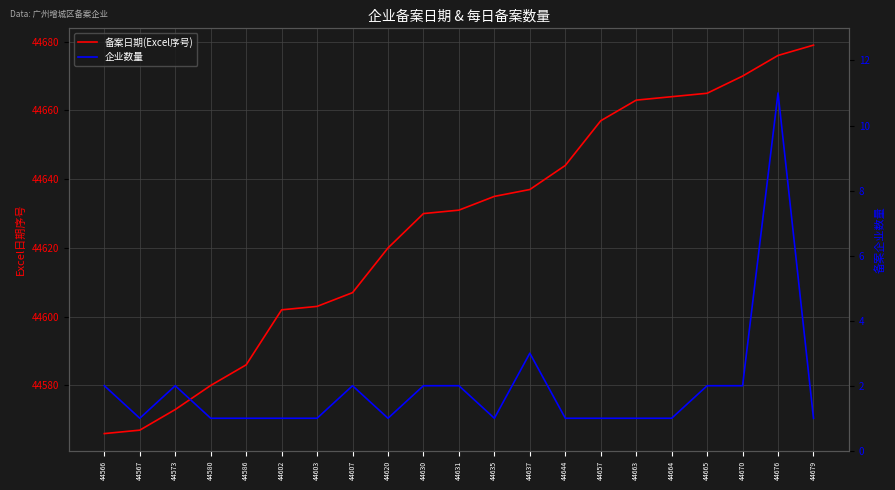

True or false: 备案日期(Excel序号) and 企业数量 intersect in this chart.

False